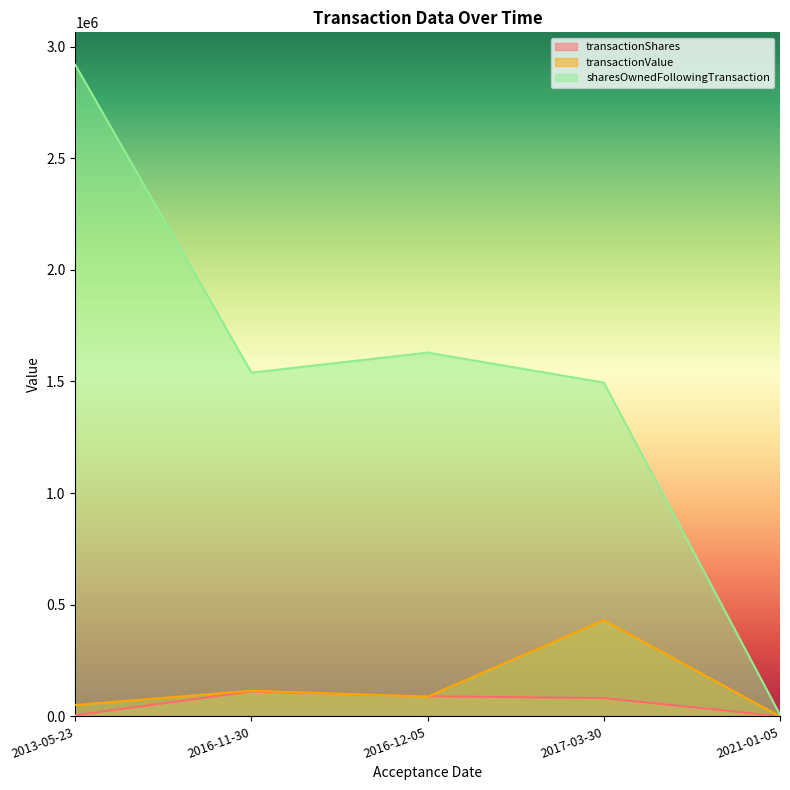

Rank the categories by transactionShares value from lowest to highest.

2021-01-05, 2013-05-23, 2017-03-30, 2016-12-05, 2016-11-30